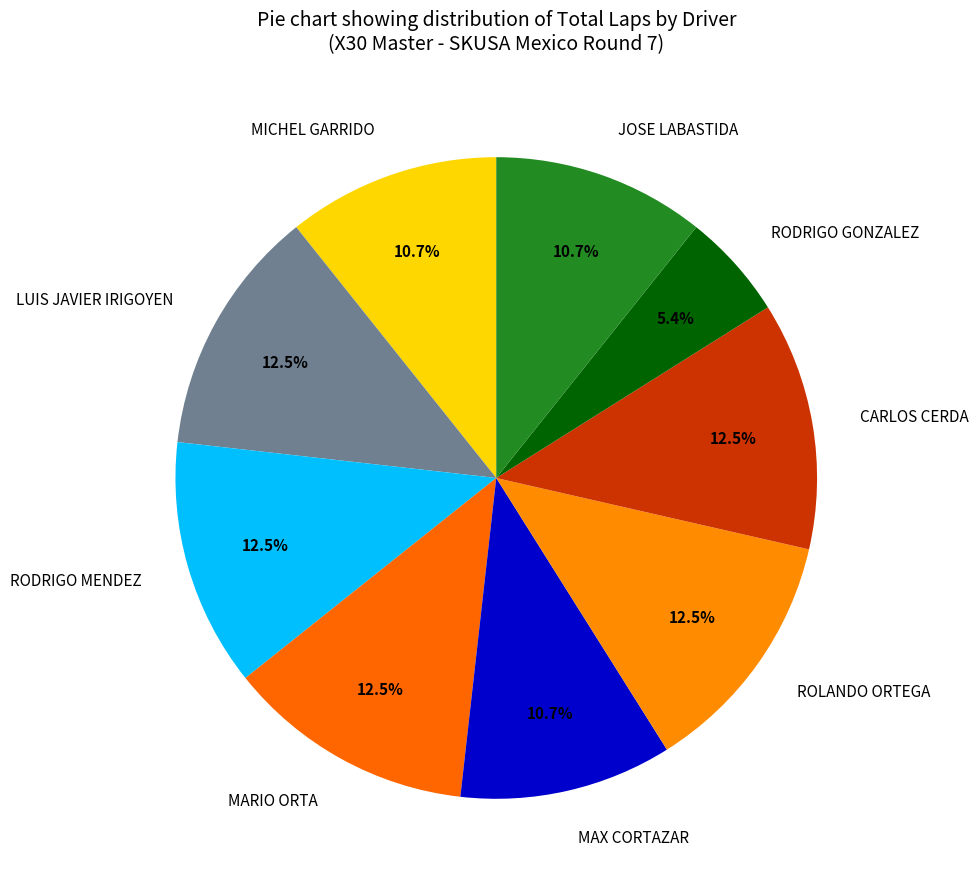

Which category has the smallest portion of the pie?

RODRIGO GONZALEZ